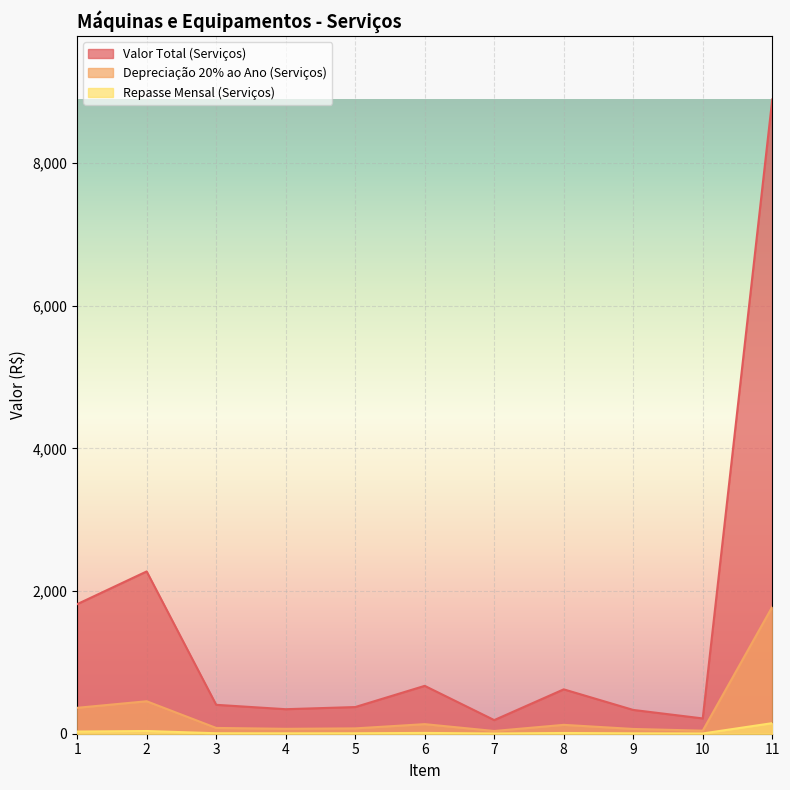

Reading left to right, what are all the values shown in this chart?

Repasse Mensal (Serviços): 30.3	37.9	6.8	5.7	6.2	11.2	3.2	10.4	5.6	3.6	148.2
Depreciação 20% ao Ano (Serviços): 363.2	455.0	81.0	68.7	74.8	134.2	38.2	124.4	66.7	42.9	1778.1
Valor Total (Serviços): 1816.1	2274.8	405.2	343.7	373.8	671.0	190.9	622.0	333.4	214.3	8890.4